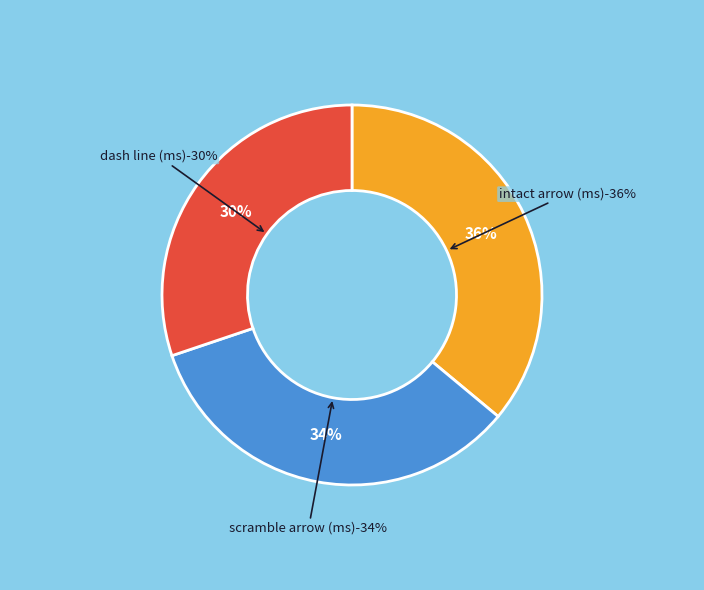

True or false: dash line (ms) accounts for 16% of the total.

False